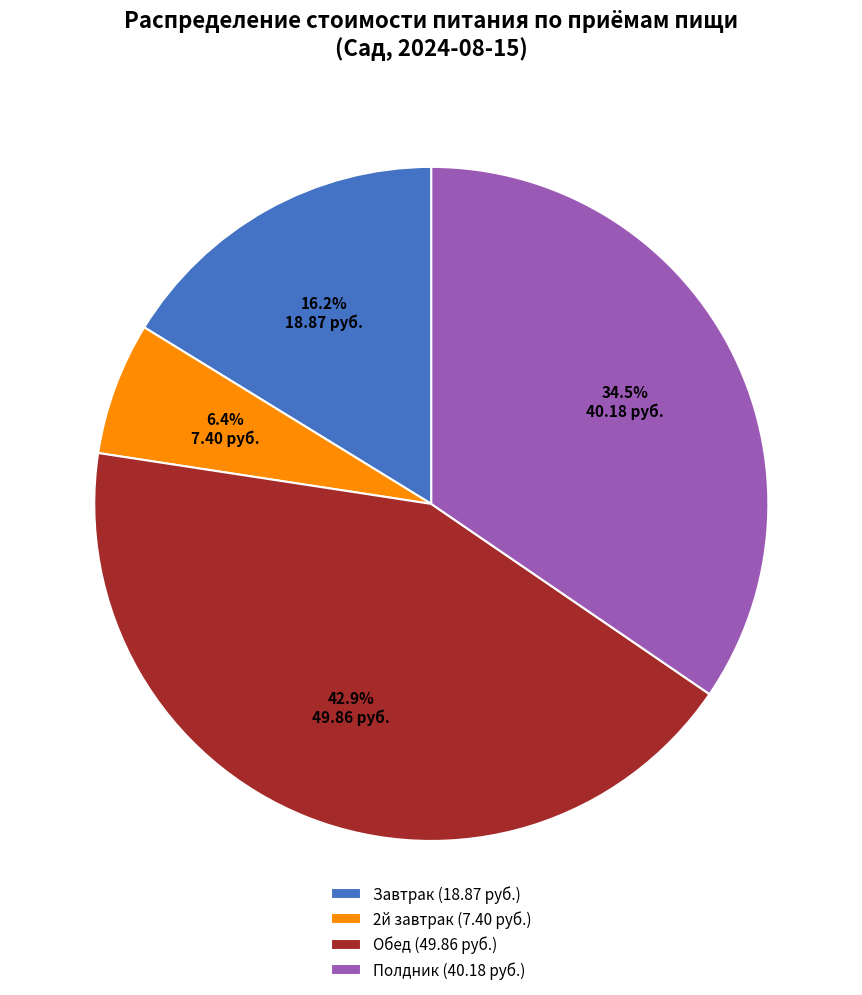

Which category has the smallest portion of the pie?

2й завтрак